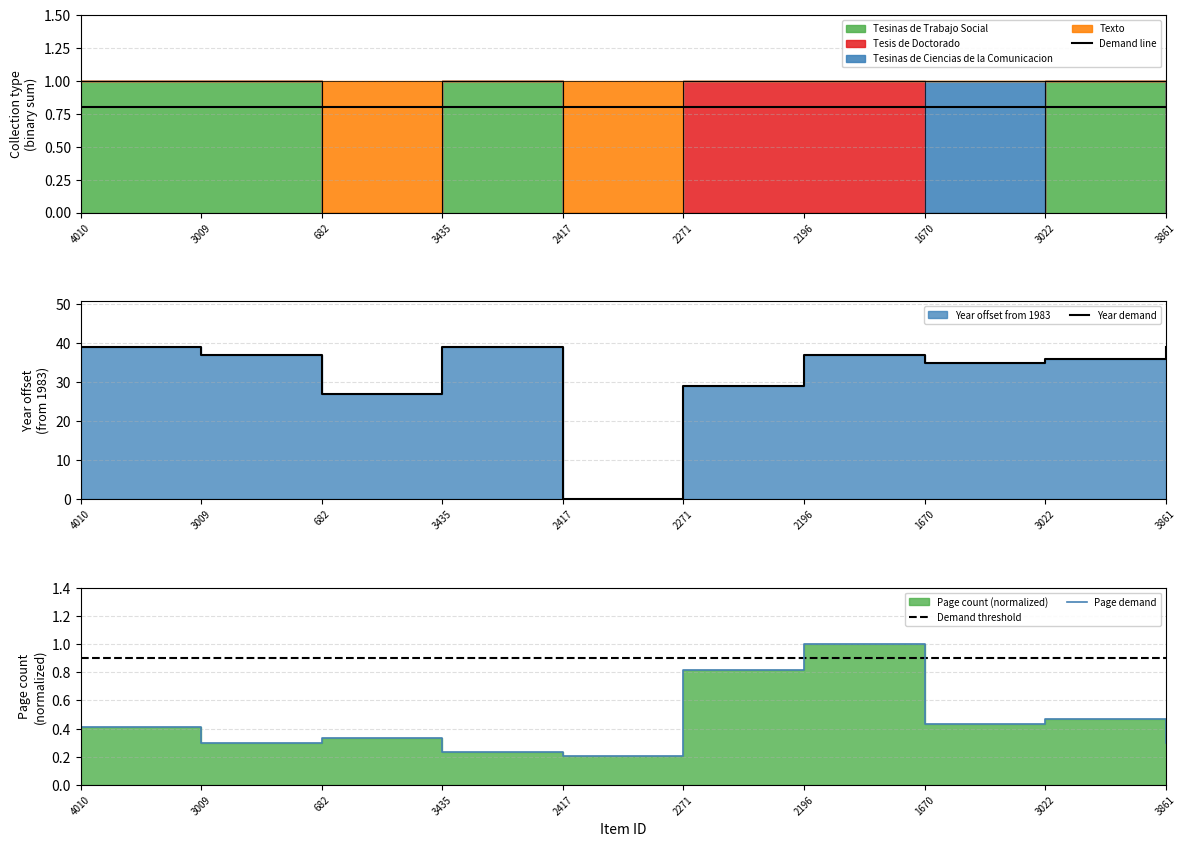

Reading left to right, list all the values displayed in this chart.

Demand line: 0.8	0.8	0.8	0.8	0.8	0.8	0.8	0.8	0.8	0.8
Year demand: 39.0	37.0	27.0	39.0	0.0	29.0	37.0	35.0	36.0	39.0
Demand threshold: 0.9	0.9	0.9	0.9	0.9	0.9	0.9	0.9	0.9	0.9
Page demand: 0.4	0.3	0.3	0.2	0.2	0.8	1.0	0.4	0.5	0.3